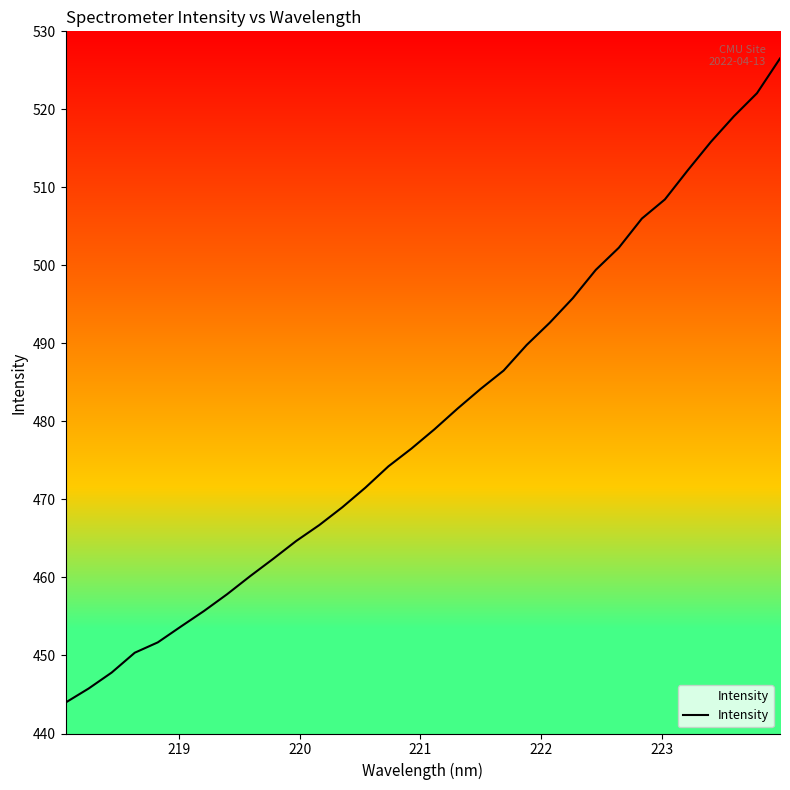

What is the smallest value displayed?

444.0